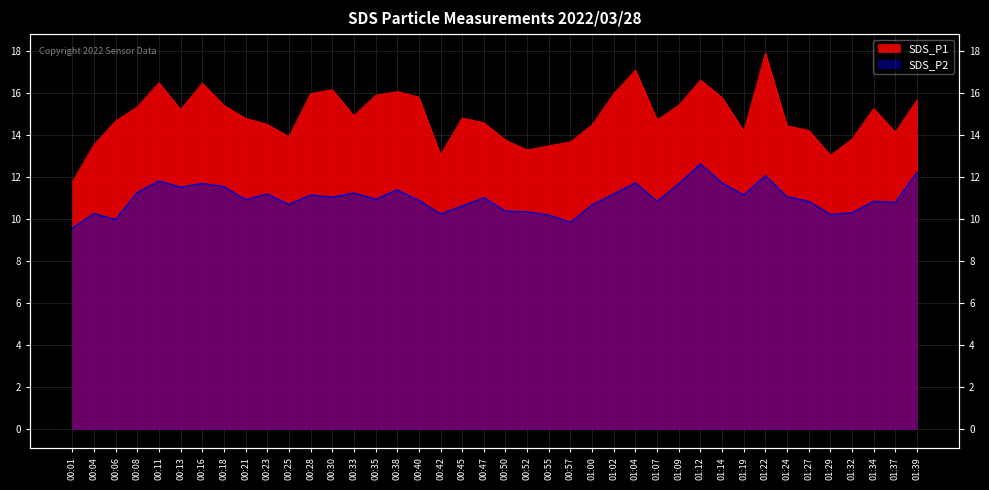

Which category has the highest value in the SDS_P2 series?

01:12